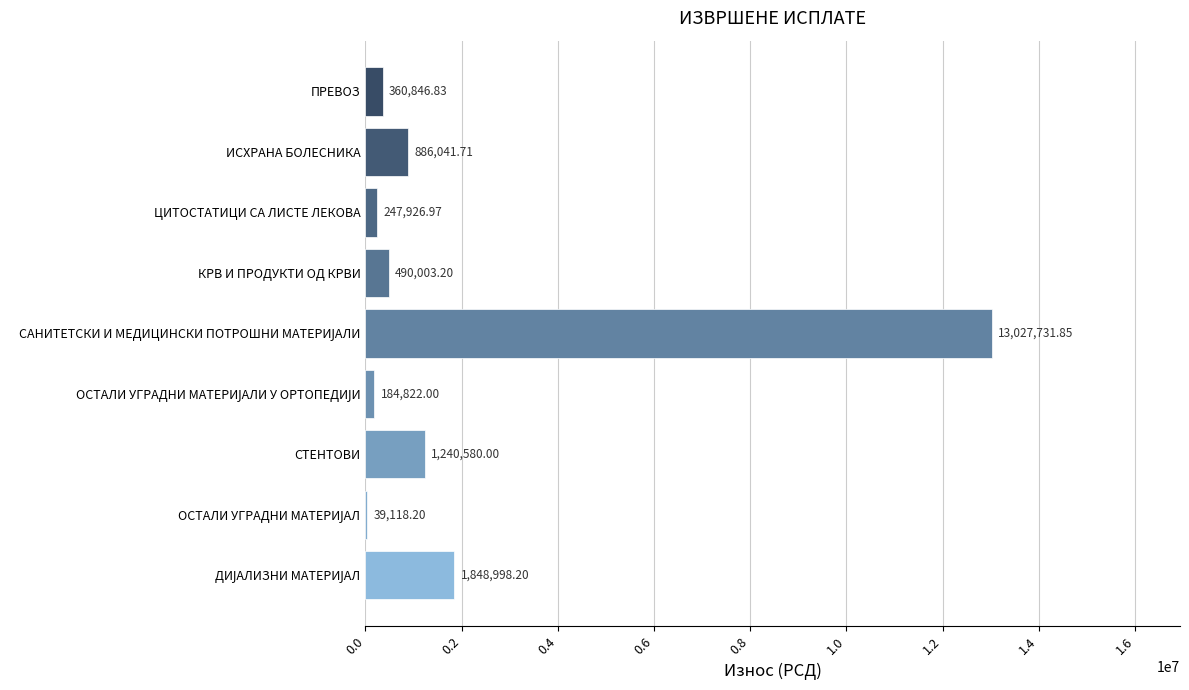

Count the number of categories in the chart.

9